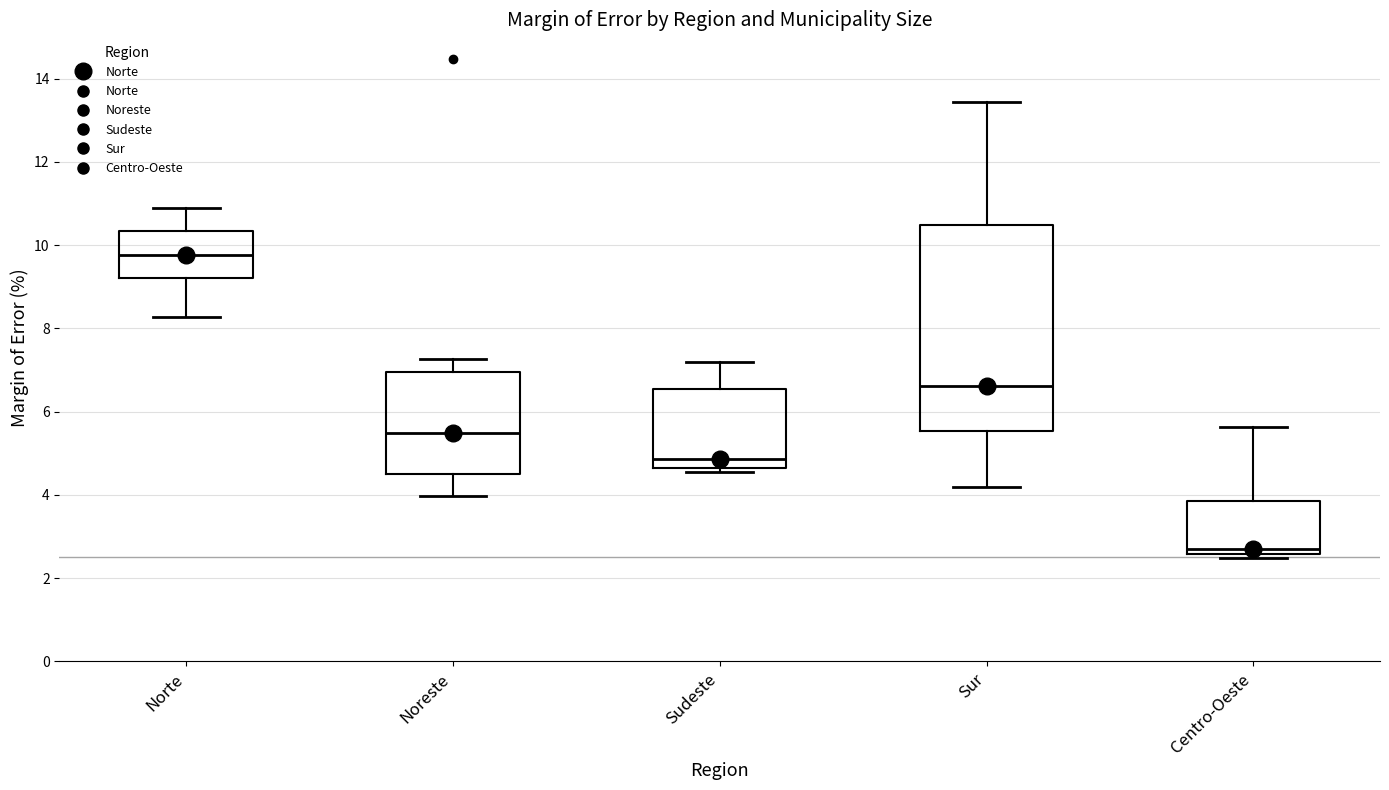

Where is the lower edge of the box for Sudeste on the y-axis? The values are not printed on the chart, so give them approximately, as read against the axis.

4.6